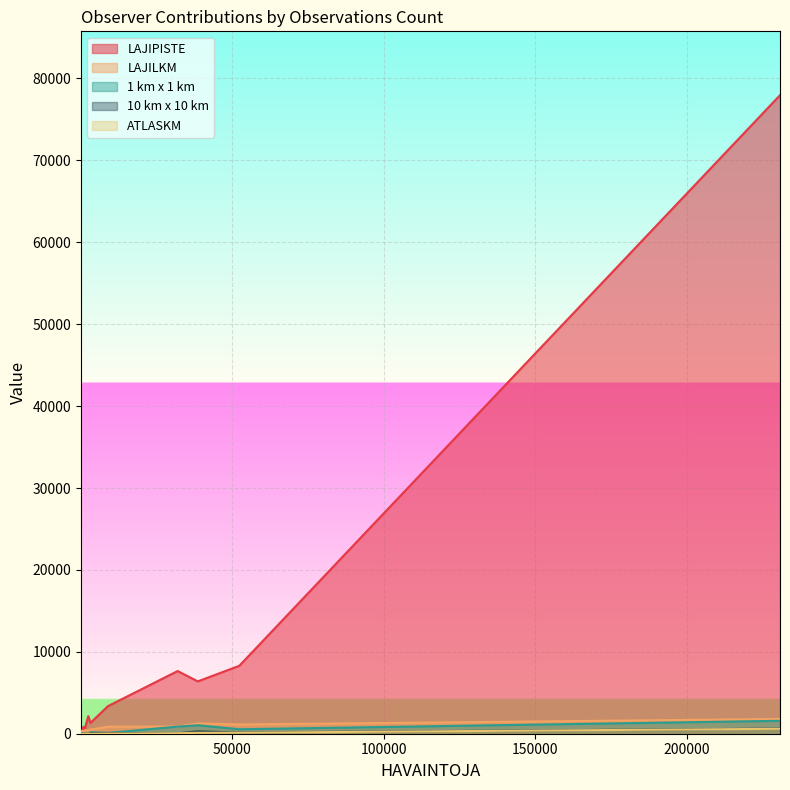

Which series has the largest total across all categories?

LAJIPISTE